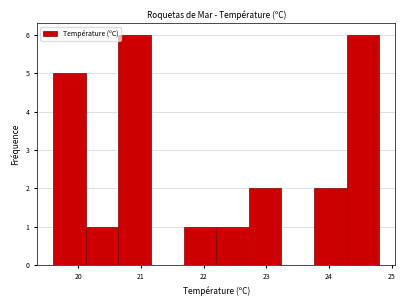

Reading left to right, list every bar in this chart as the range it spans on the x-axis followed by its height. Neither the bar edges nor the heights are printed on the chart, so give them approximately, as read against the axes.

19.60 to 20.12: 5
20.12 to 20.64: 1
20.64 to 21.16: 6
21.16 to 21.68: 0
21.68 to 22.20: 1
22.20 to 22.72: 1
22.72 to 23.24: 2
23.24 to 23.76: 0
23.76 to 24.28: 2
24.28 to 24.80: 6